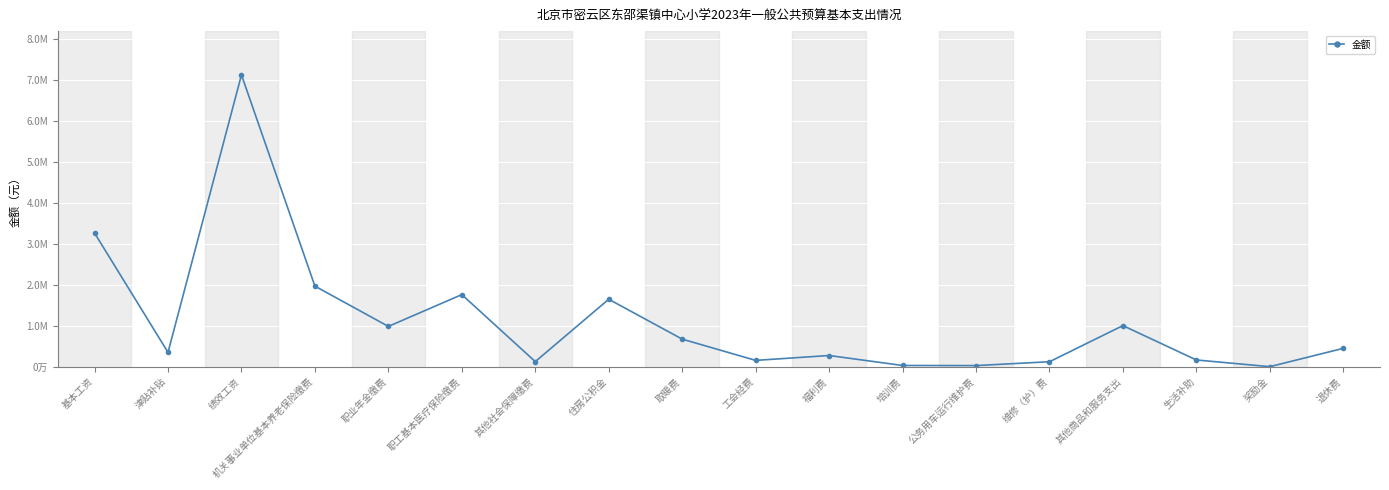

What is the label of the 10th point from the left?

工会经费